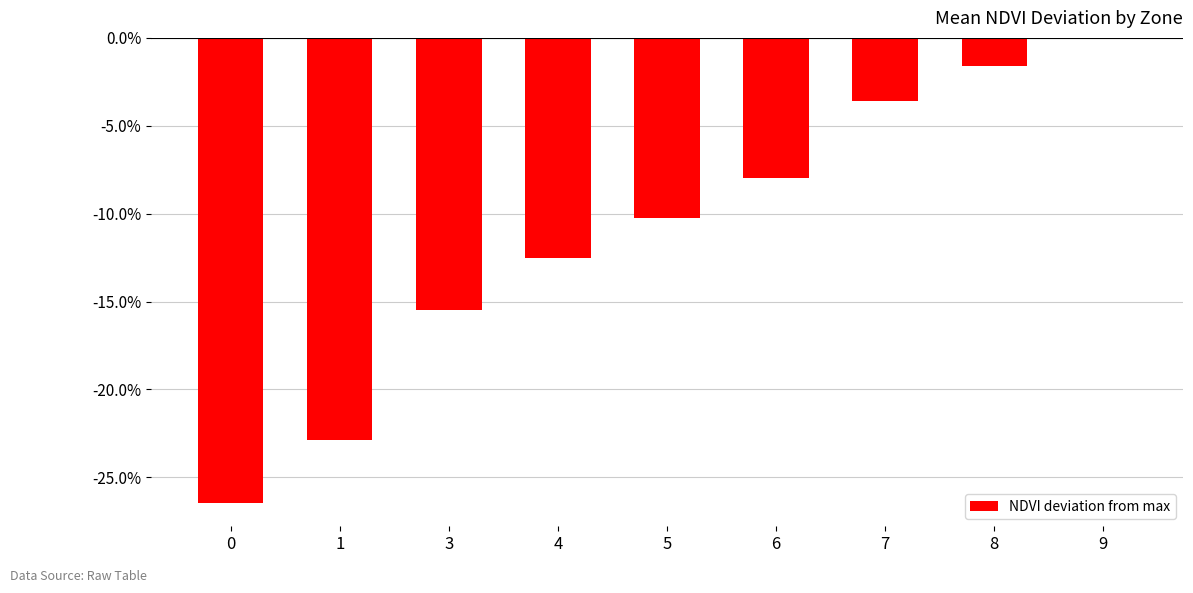

What is the difference between the maximum and minimum values?

0.3